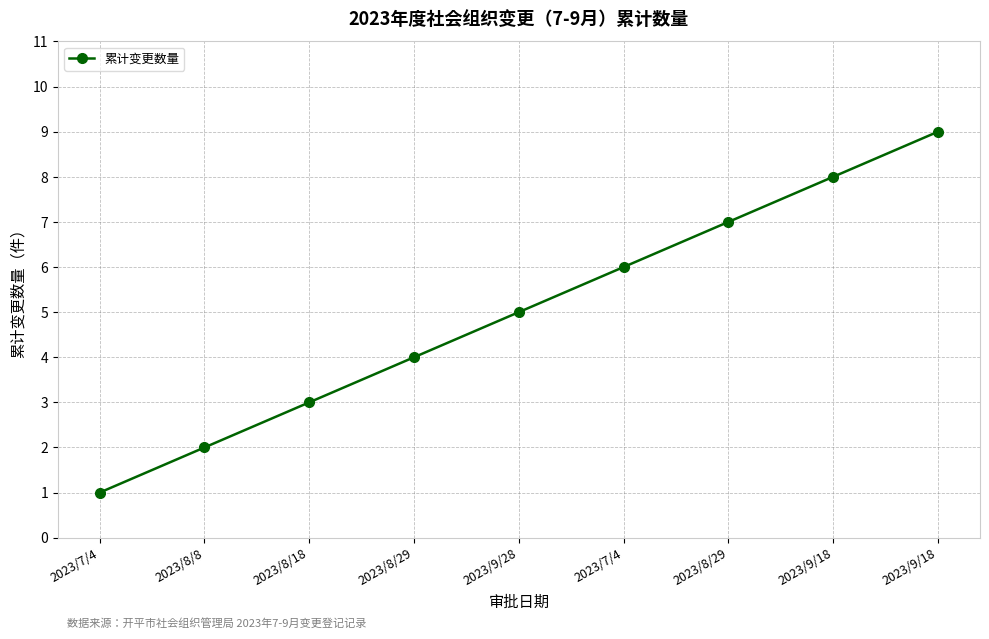

Reading left to right, what are all the values shown in this chart?

2023/7/4=1	2023/8/8=2	2023/8/18=3	2023/8/29=4	2023/9/28=5	2023/7/4=6	2023/8/29=7	2023/9/18=8	2023/9/18=9